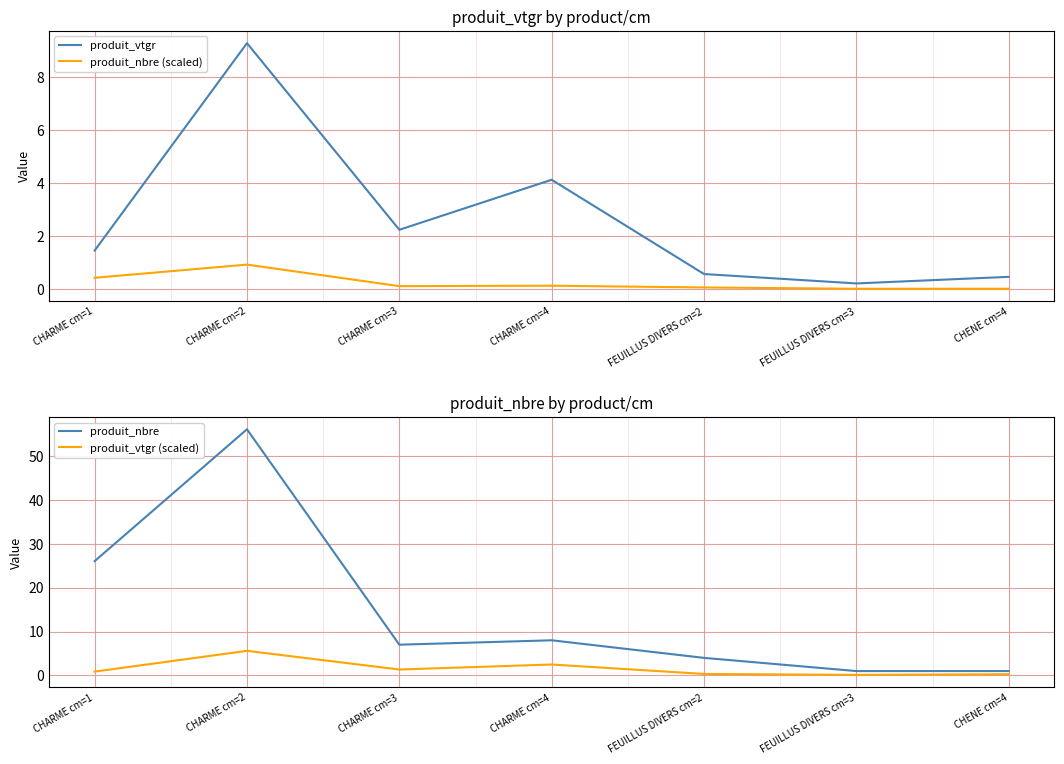

What value does the produit_nbre series have at CHENE cm=4?

1.0